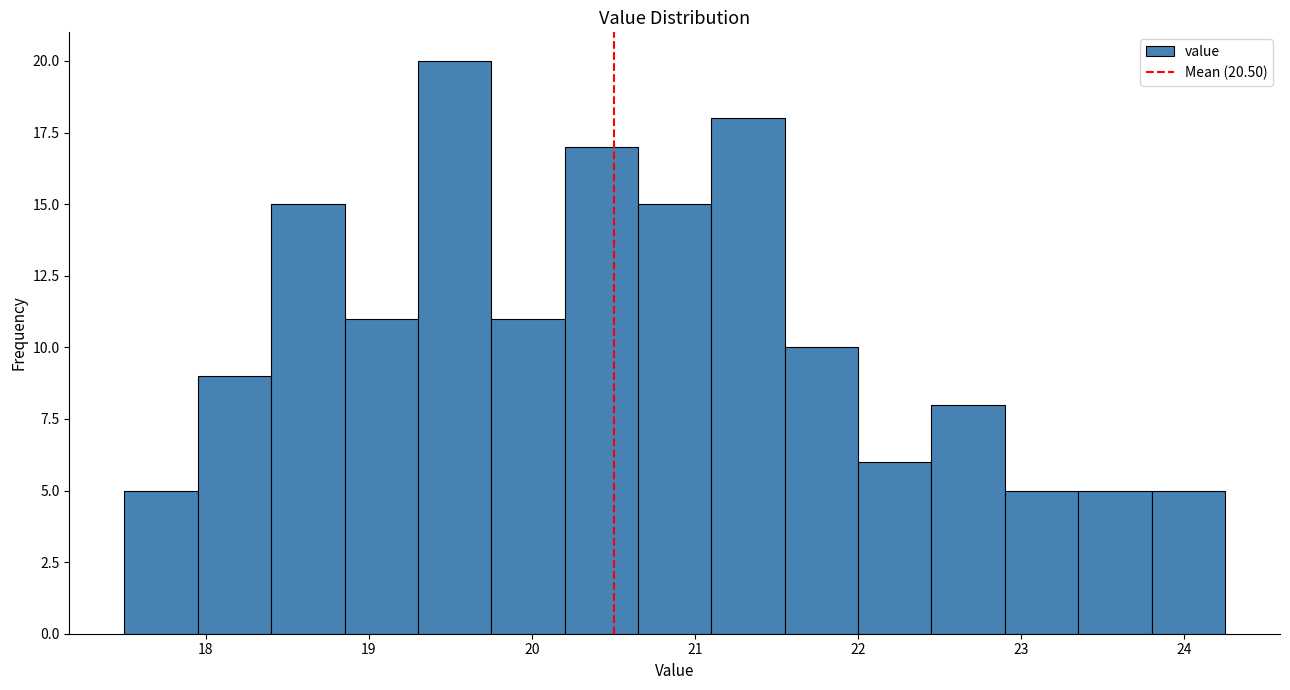

Over which range of the x-axis is the bar tallest?

19.30 to 19.75